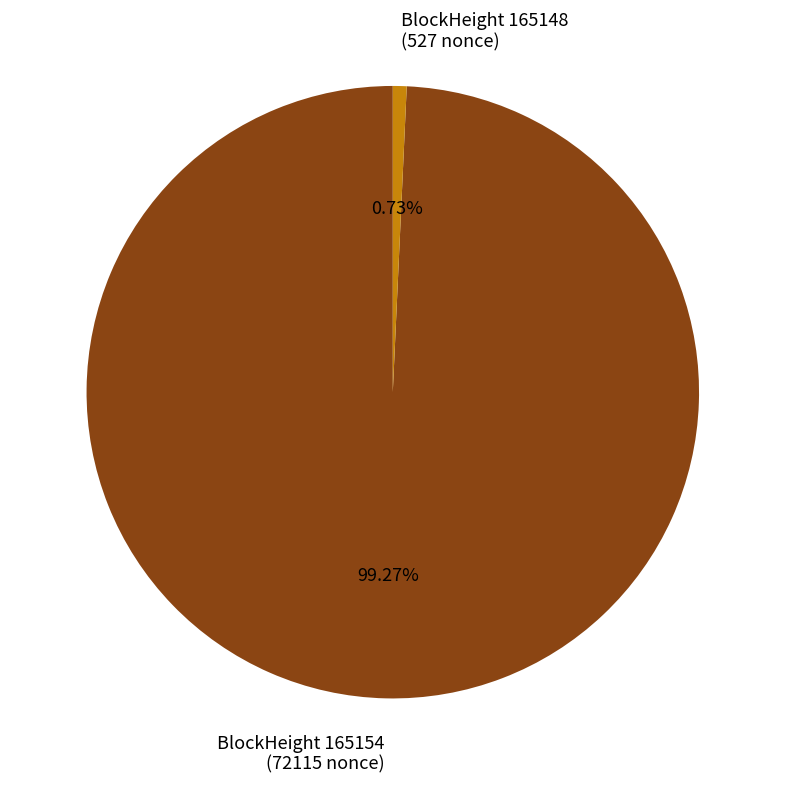

Rank the categories by value from lowest to highest.

BlockHeight 165148 (527 nonce), BlockHeight 165154 (72115 nonce)